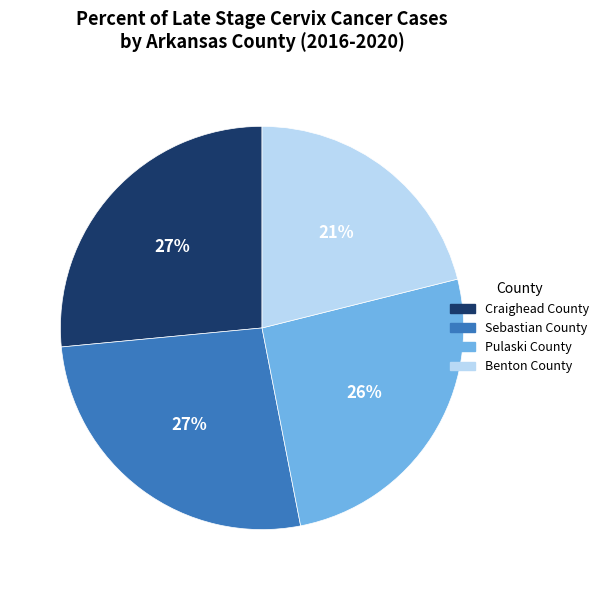

Which category has the smallest portion of the pie?

Benton County